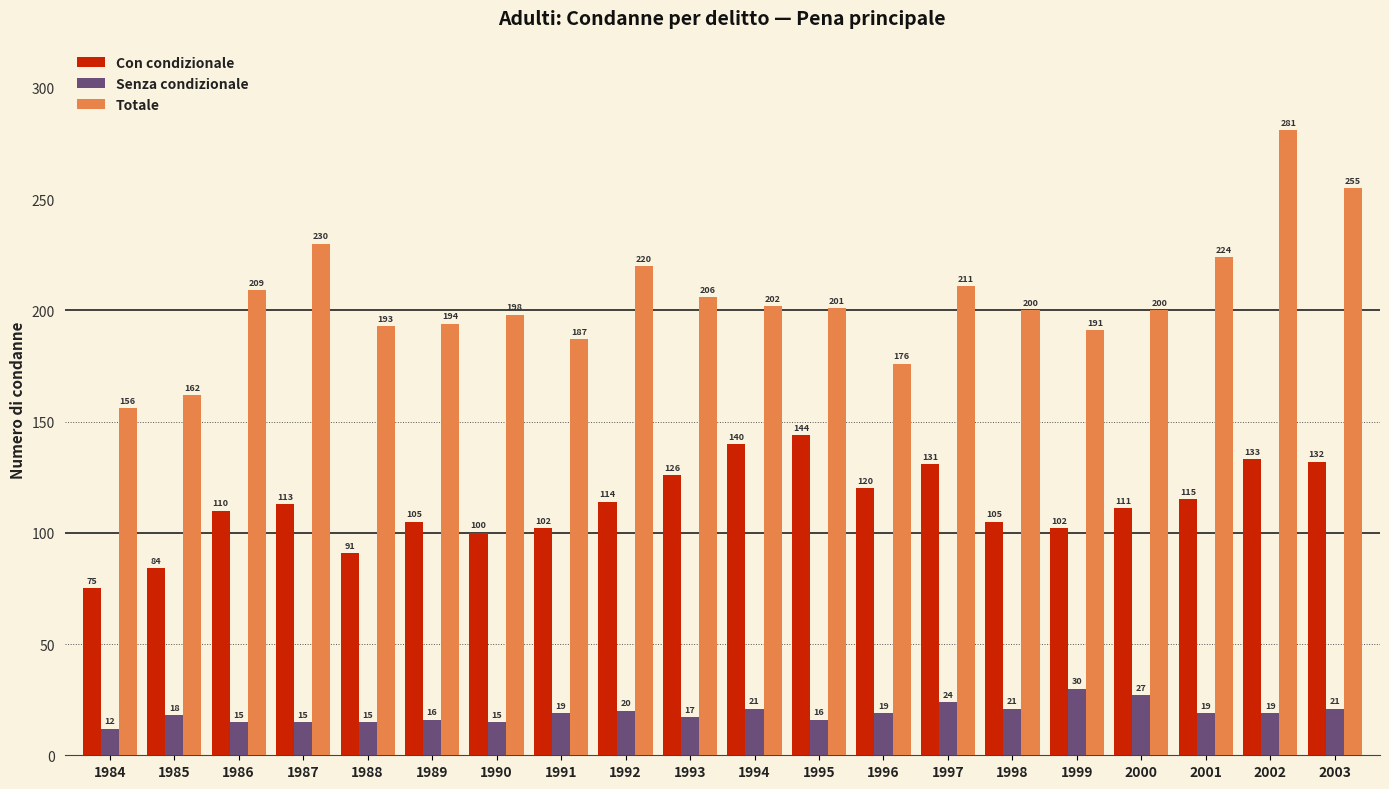

Reading left to right, extract all data points from this chart.

Con condizionale: 75	84	110	113	91	105	100	102	114	126	140	144	120	131	105	102	111	115	133	132
Senza condizionale: 12	18	15	15	15	16	15	19	20	17	21	16	19	24	21	30	27	19	19	21
Totale: 156	162	209	230	193	194	198	187	220	206	202	201	176	211	200	191	200	224	281	255